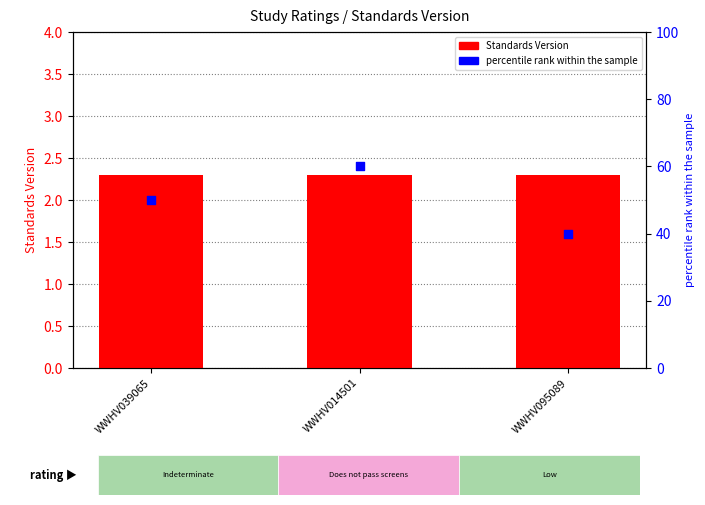

At which category is the sum across all series the highest?

WWHV014501